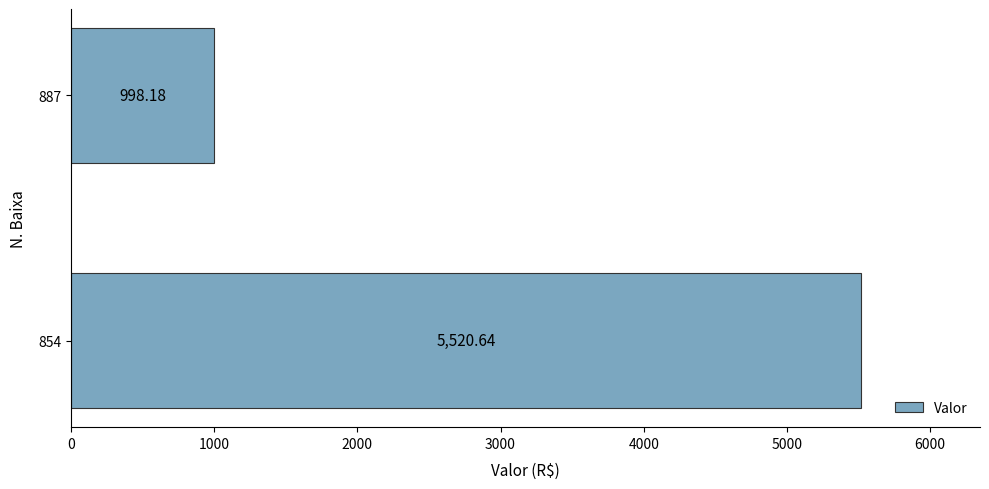

Are the bars horizontal?

Yes